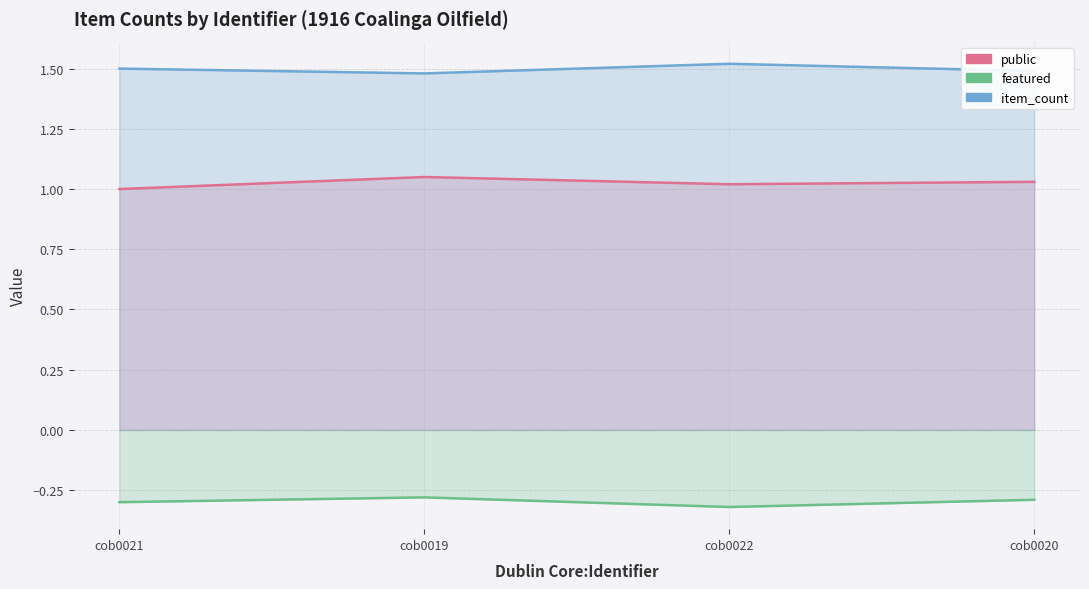

What is the value of the public point at the 4th from the left?

1.0